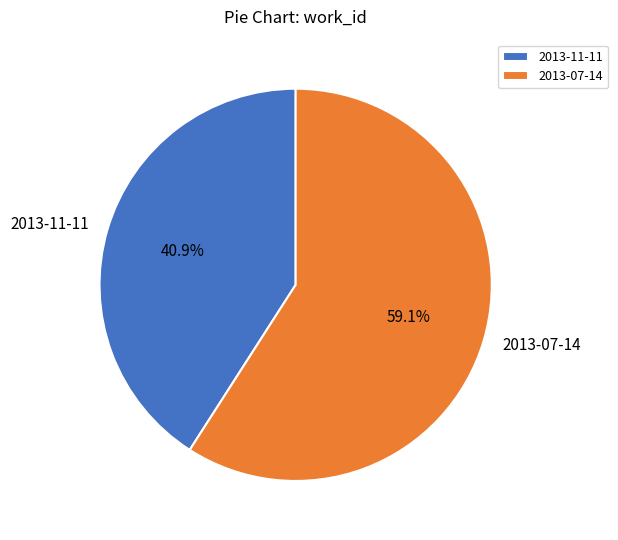

What percentage is the 2013-11-11 slice, to the nearest percent?

41%